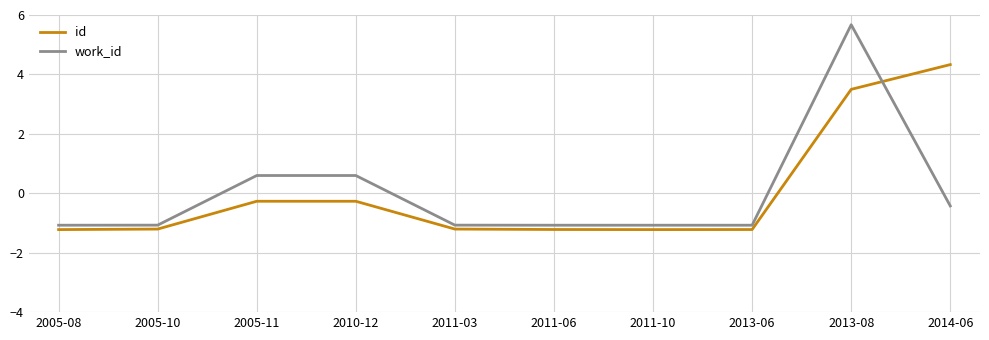

How many negative values does the work_id series have?

7